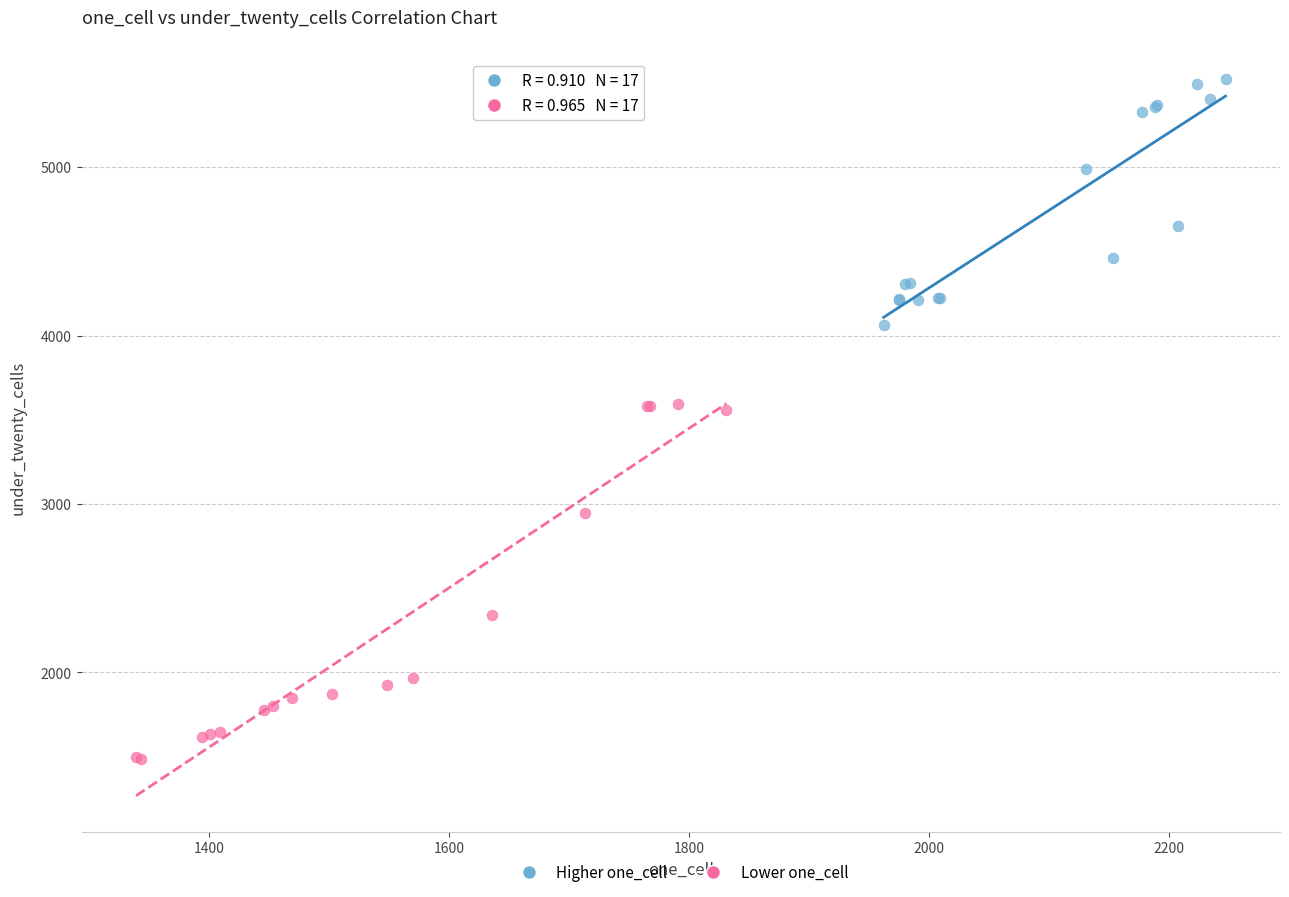

Which series has the largest Y range (max minus min)?

Lower one_cell